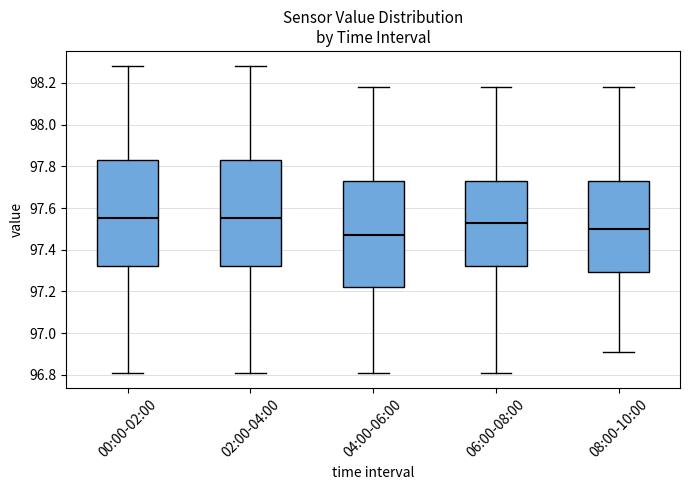

Reading left to right, read every box against the y-axis: the position of its median line, the range the box covers, and the ends of its whiskers. The values are not printed on the chart, so give them approximately, as read against the axis.

00:00-02:00: median 97.56, box 97.32 to 97.84, whiskers 96.82 to 98.28
02:00-04:00: median 97.56, box 97.32 to 97.84, whiskers 96.82 to 98.28
04:00-06:00: median 97.48, box 97.22 to 97.74, whiskers 96.82 to 98.18
06:00-08:00: median 97.54, box 97.32 to 97.74, whiskers 96.82 to 98.18
08:00-10:00: median 97.50, box 97.30 to 97.74, whiskers 96.92 to 98.18